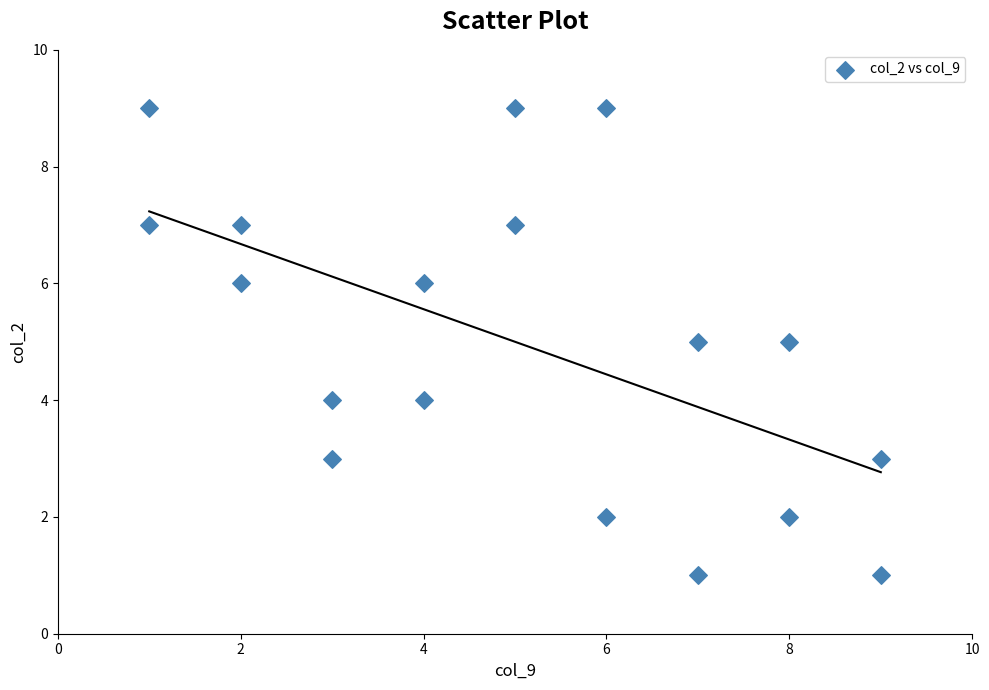

What is the range of Y values (max minus min)?

8